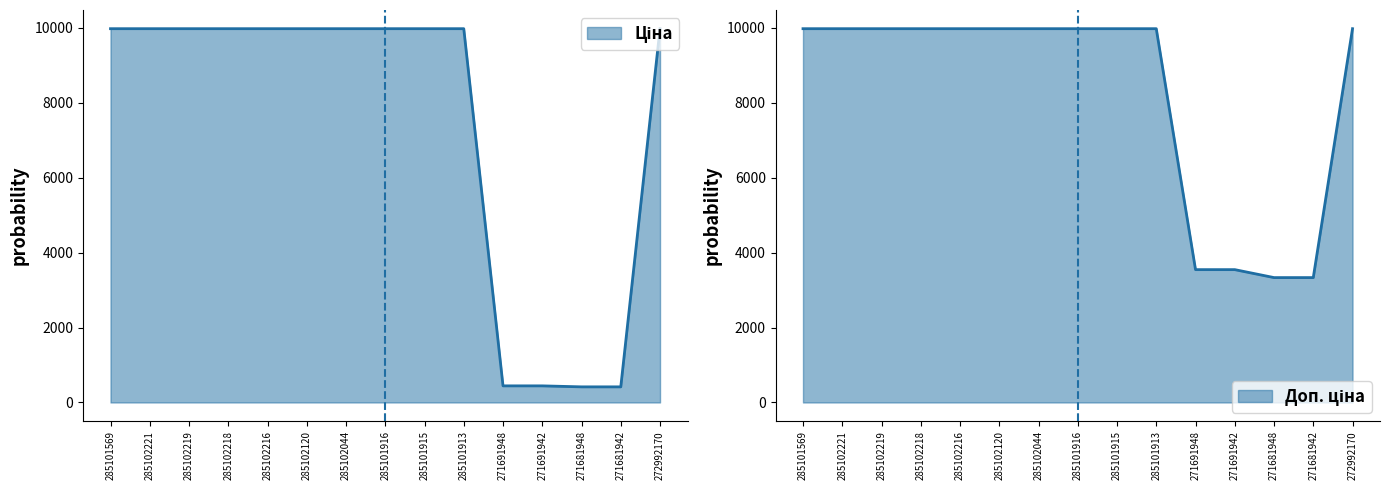

Which has a higher value, 271681942 or 271681948?

271681942